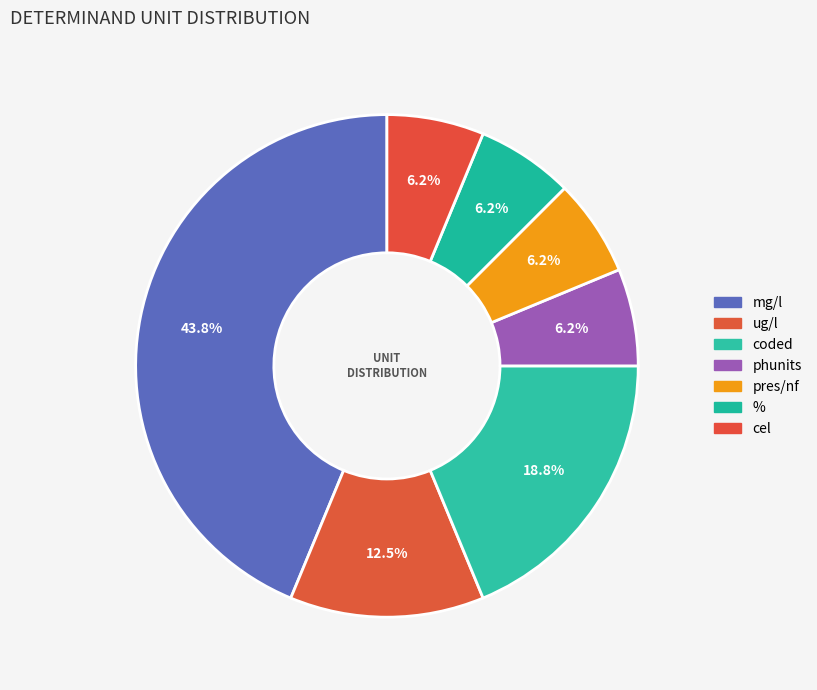

Count the number of slices in the pie.

7